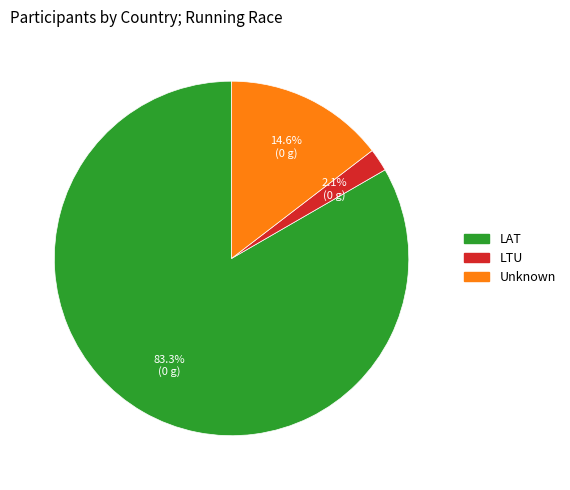

Is there a majority slice in this chart?

Yes